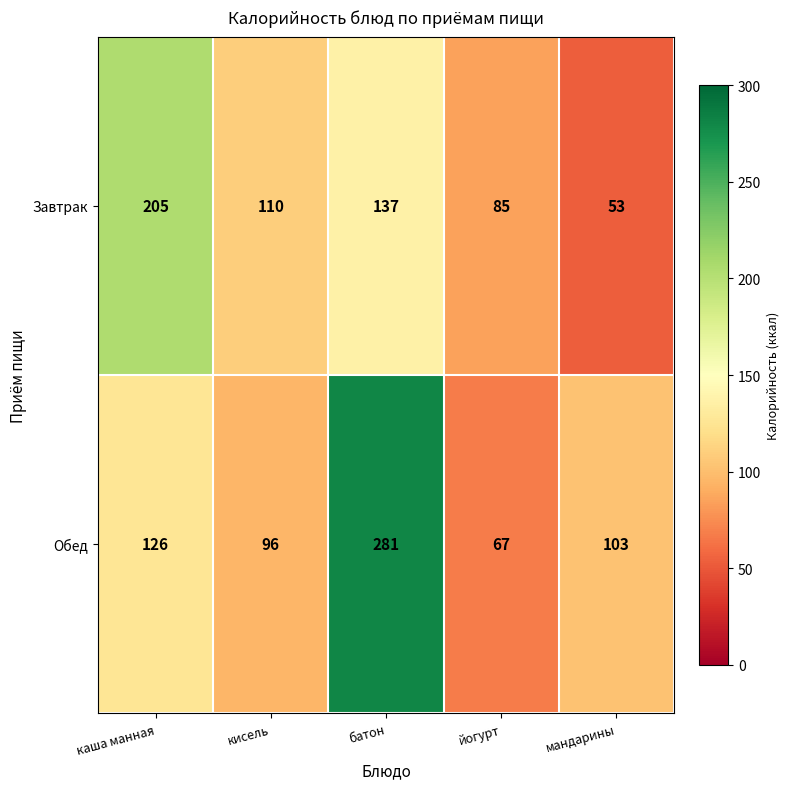

Reading left to right, list all the values displayed in this chart.

Завтрак: 205	110	137	85	53
Обед: 126	96	281	67	103